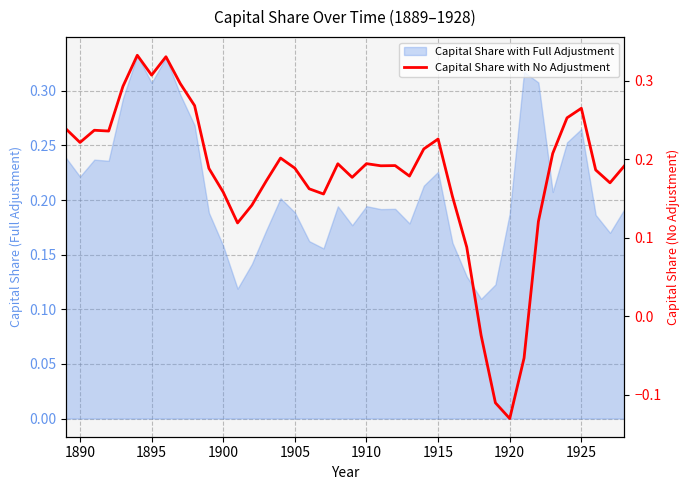

How many interior local peaks (higher than both neighbors) does the data have?

9